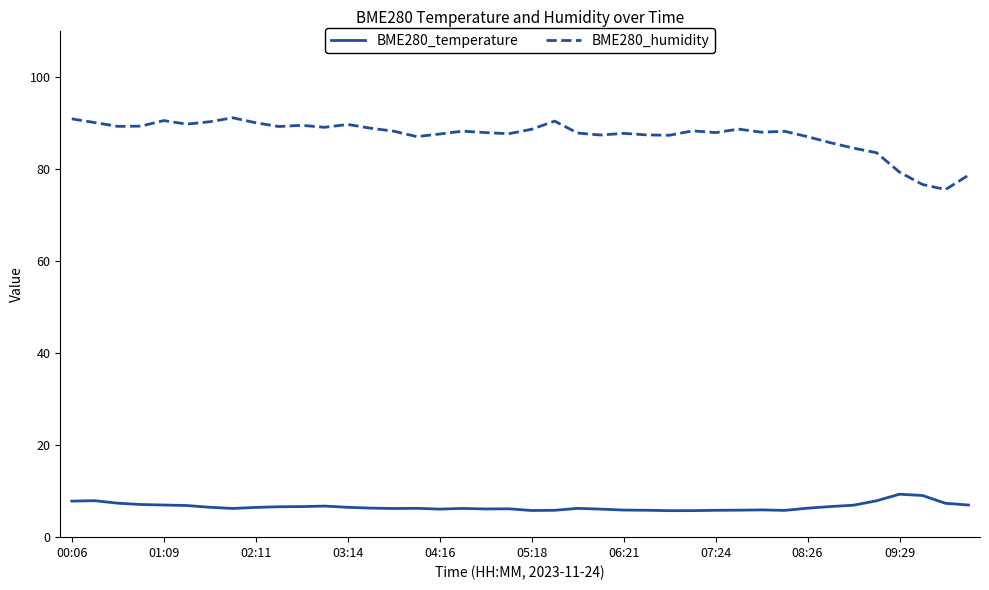

Which series has the largest range (max minus min)?

BME280_humidity